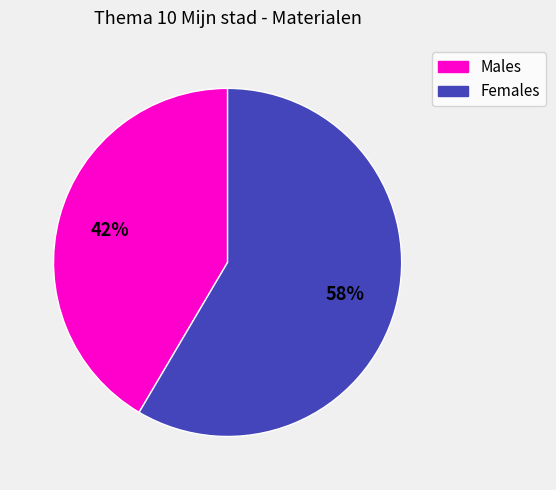

To the nearest percent, what is the average slice percentage?

50%